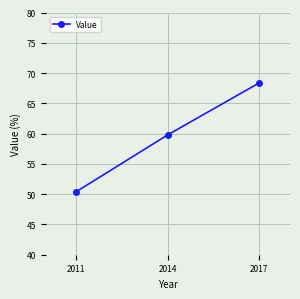

The chart shows a value of 28.1 at 2011. True or false?

False